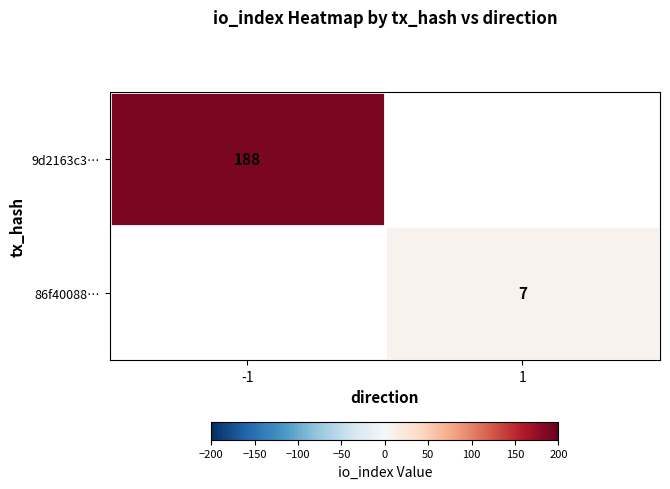

The value of 86f40088… at 1 is 7. True or false?

True